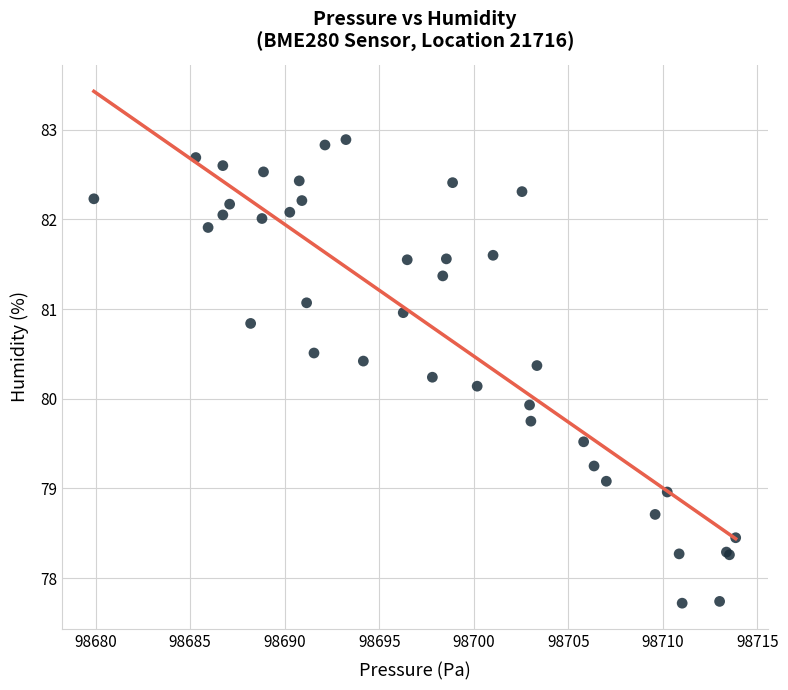

What Y value in the scatter plot is closest to 80?

79.9